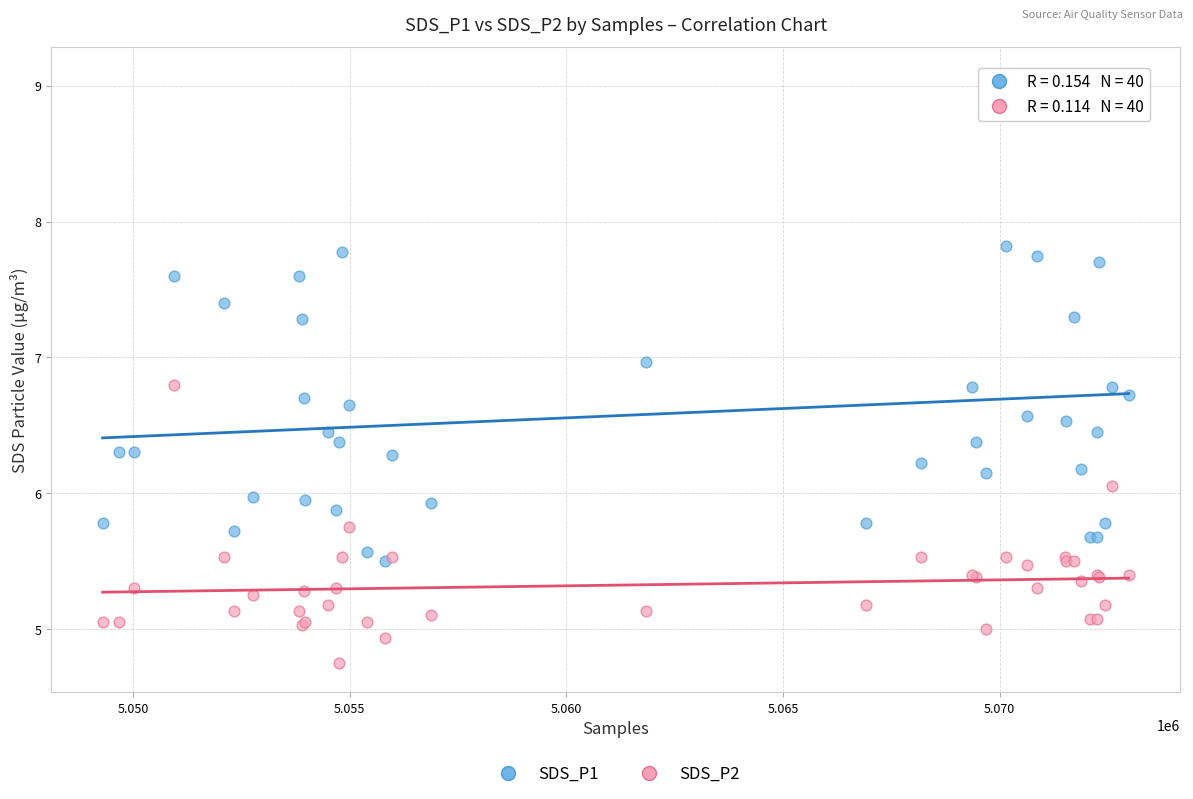

Which series has the widest spread of Y values?

SDS_P1